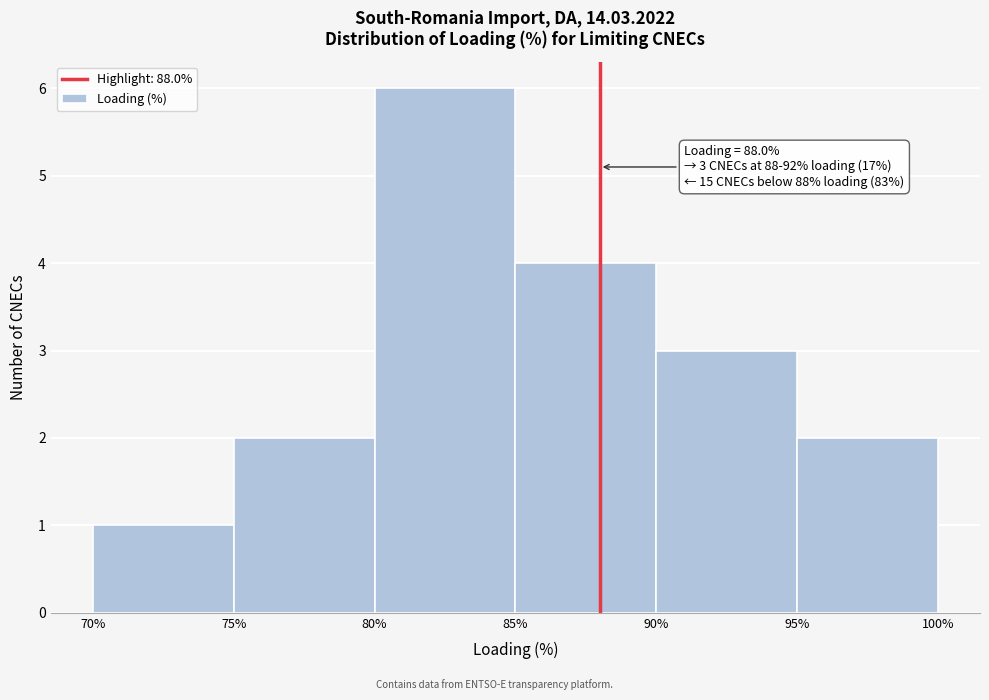

Which range on the x-axis has the tallest bar?

80% to 85%